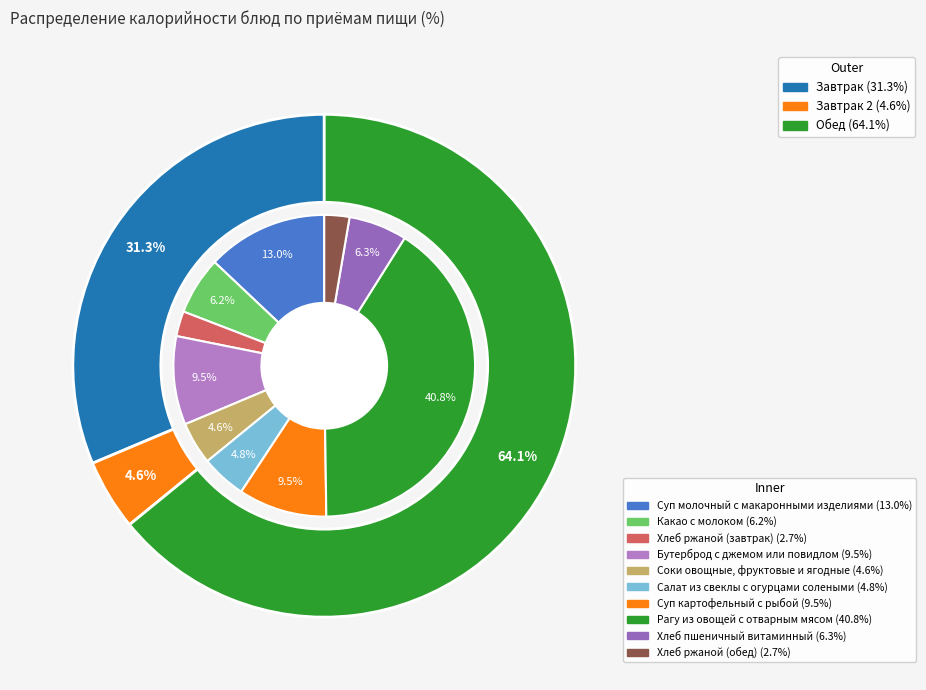

How many segments does this pie chart have?

10